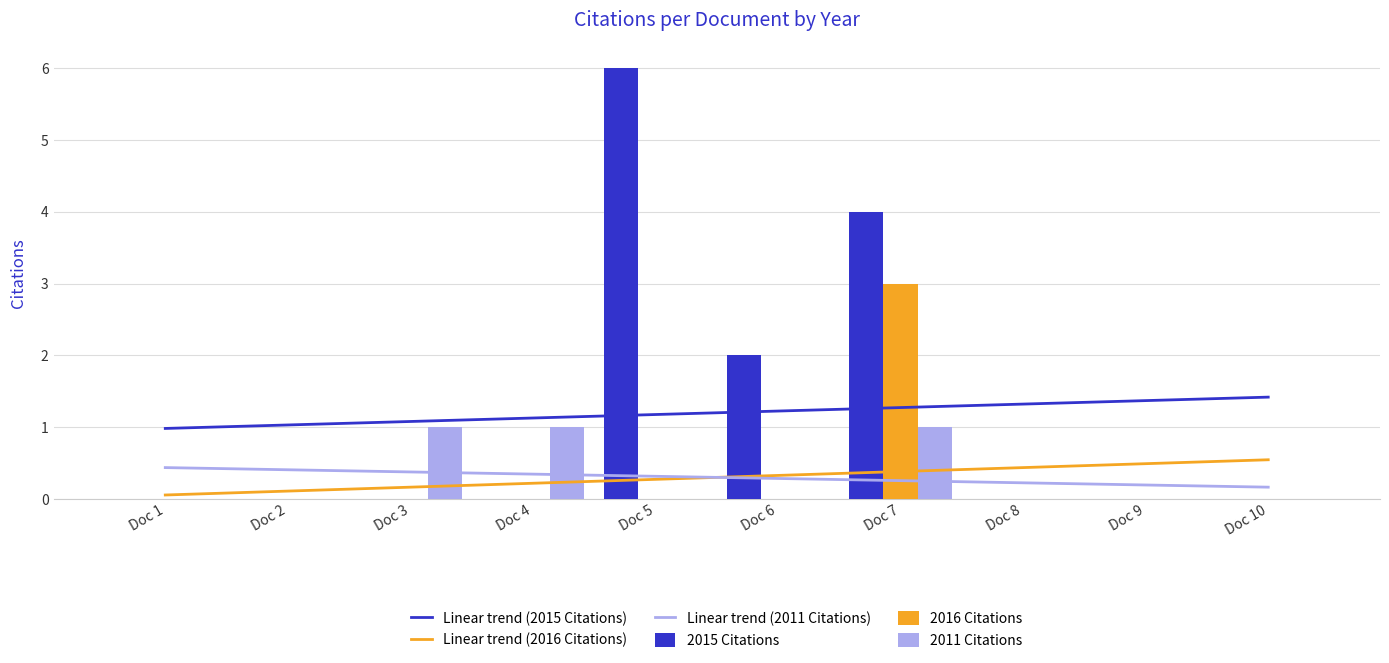

Reading left to right, list all the values displayed in this chart.

Linear trend (2015 Citations): 1.0	1.0	1.1	1.1	1.2	1.2	1.3	1.3	1.4	1.4
Linear trend (2016 Citations): 0.1	0.1	0.2	0.2	0.3	0.3	0.4	0.4	0.5	0.5
Linear trend (2011 Citations): 0.4	0.4	0.4	0.3	0.3	0.3	0.3	0.2	0.2	0.2
2015 Citations: 0.0	0.0	0.0	0.0	6.0	2.0	4.0	0.0	0.0	0.0
2016 Citations: 0.0	0.0	0.0	0.0	0.0	0.0	3.0	0.0	0.0	0.0
2011 Citations: 0.0	0.0	1.0	1.0	0.0	0.0	1.0	0.0	0.0	0.0